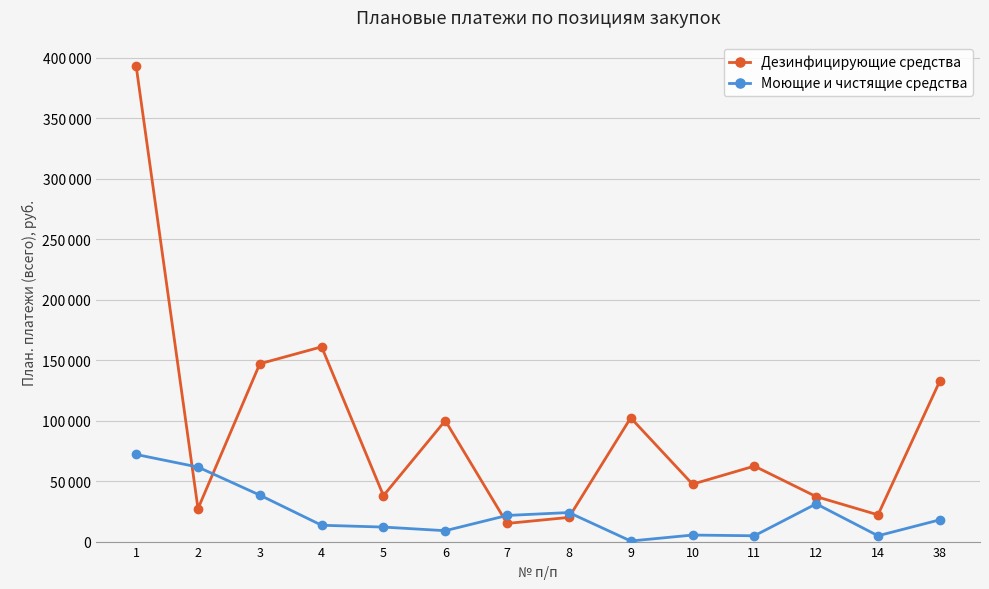

Between which two adjacent categories do Моющие и чистящие средства and Дезинфицирующие средства first intersect?

1 and 2